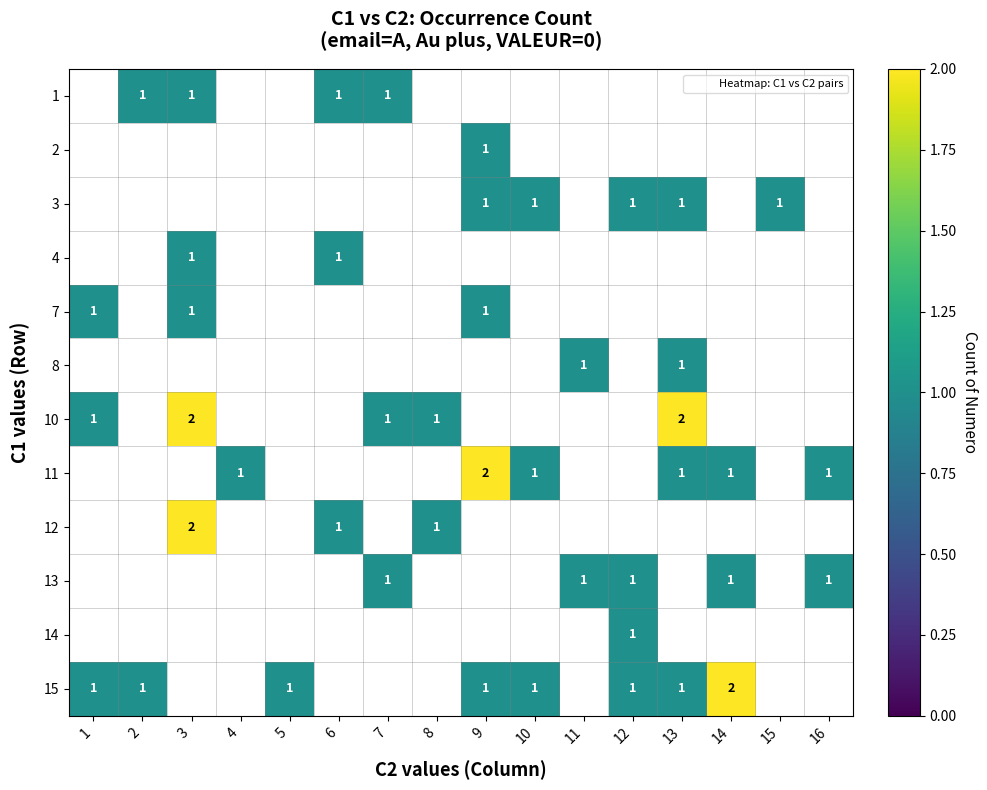

What is the difference between the maximum and minimum values in the 13 series?

1